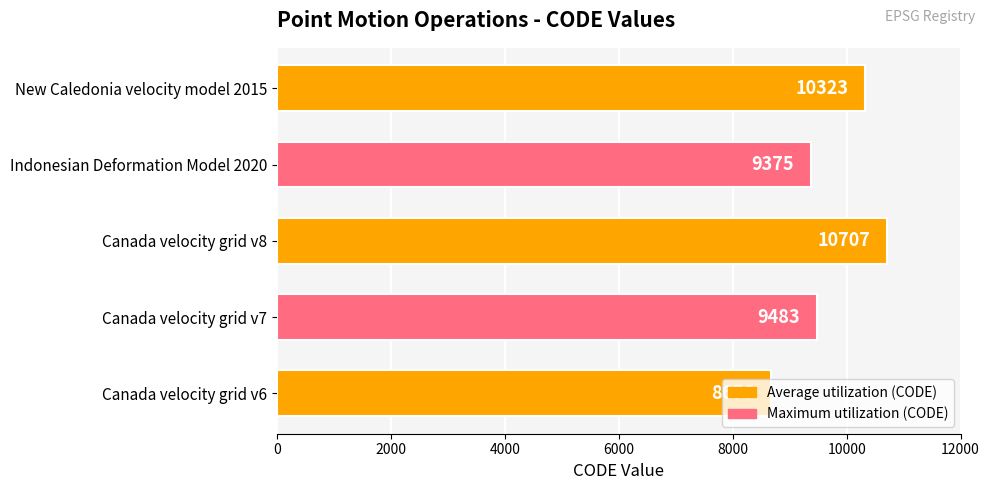

How many bars are there in total?

5